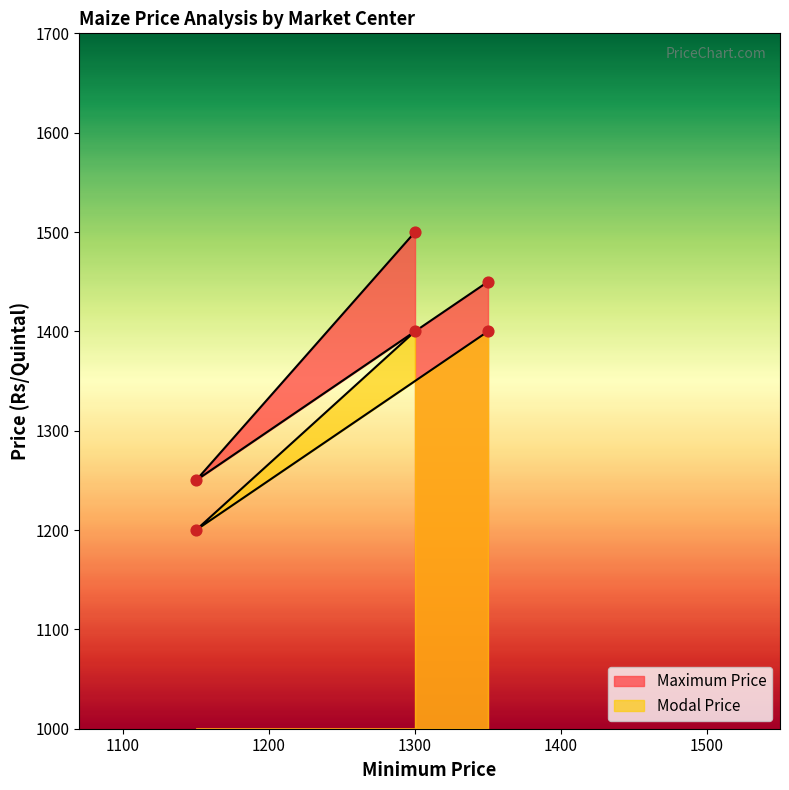

Which series has the widest spread of Y values?

Maximum Price